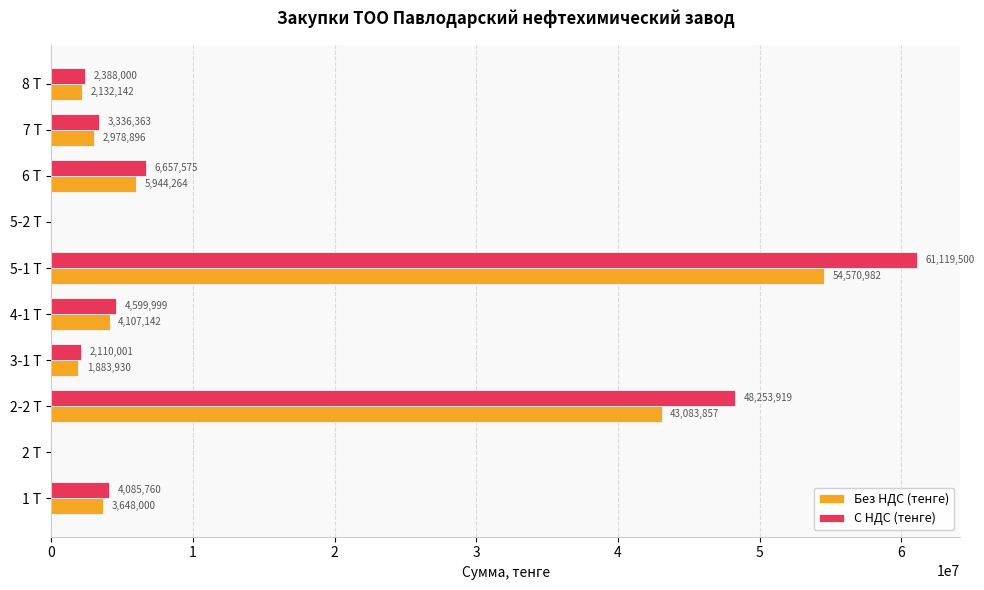

True or false: С НДС (тенге) has a value of -23380655 at 5-2 Т.

False